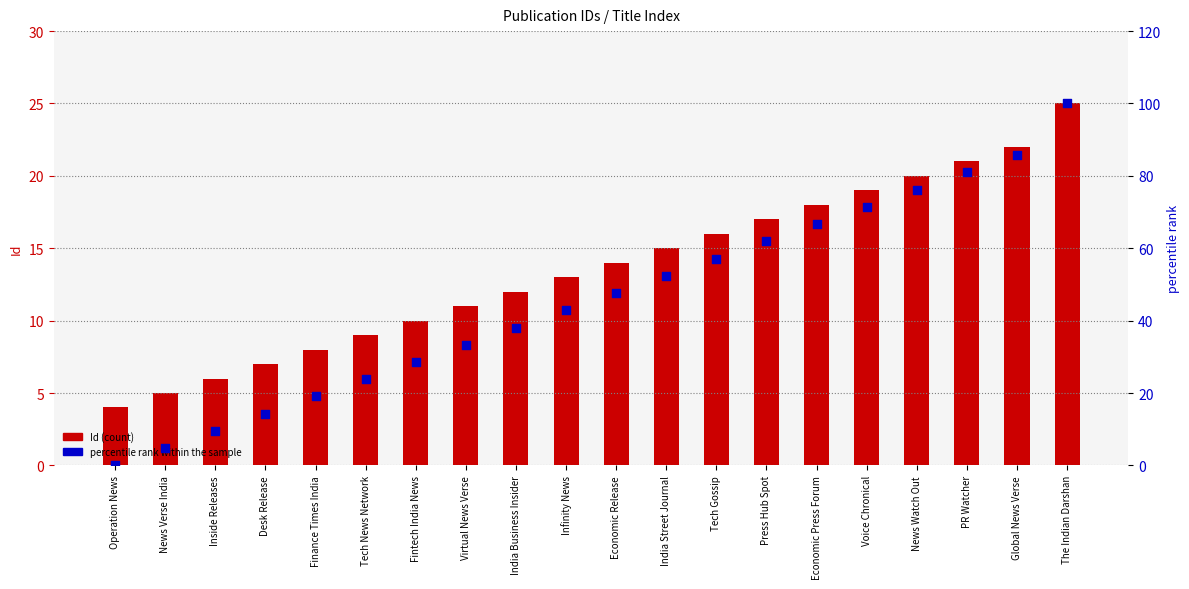

At which category is the sum across all series the highest?

The Indian Darshan